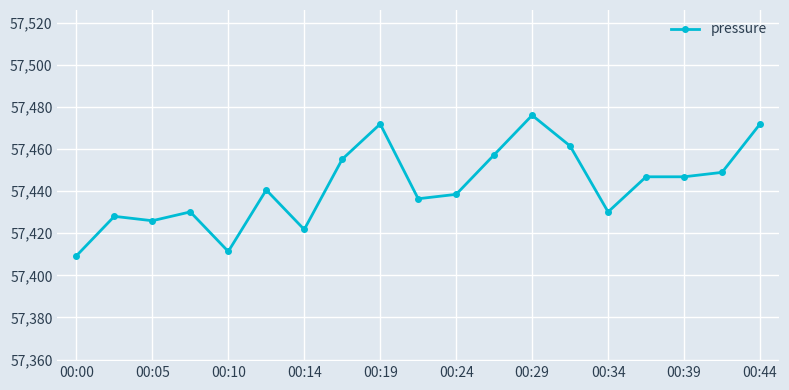

What is the value of the 11th point from the left?

57438.5